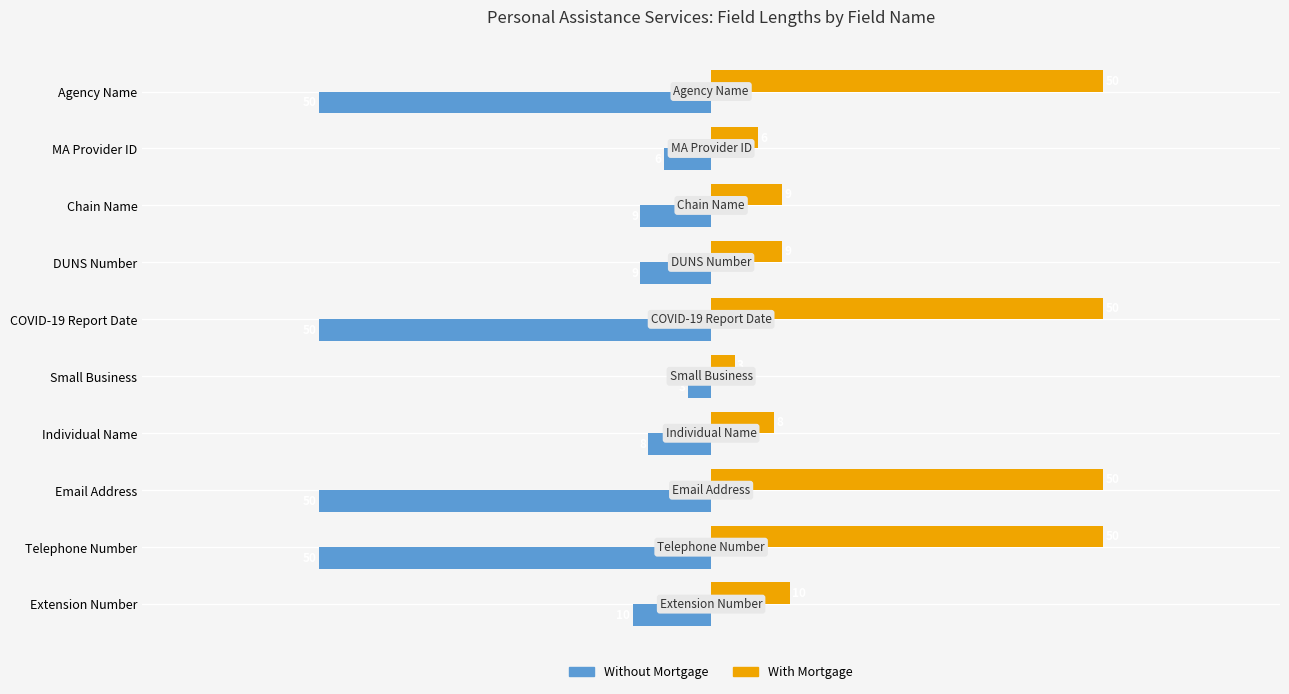

What is the spread (max minus min) of values at Extension Number?

20